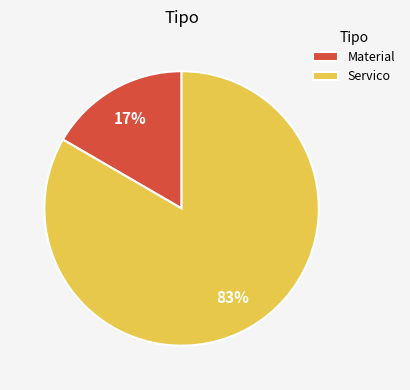

To the nearest percent, what is the combined percentage of Servico and Material?

100%